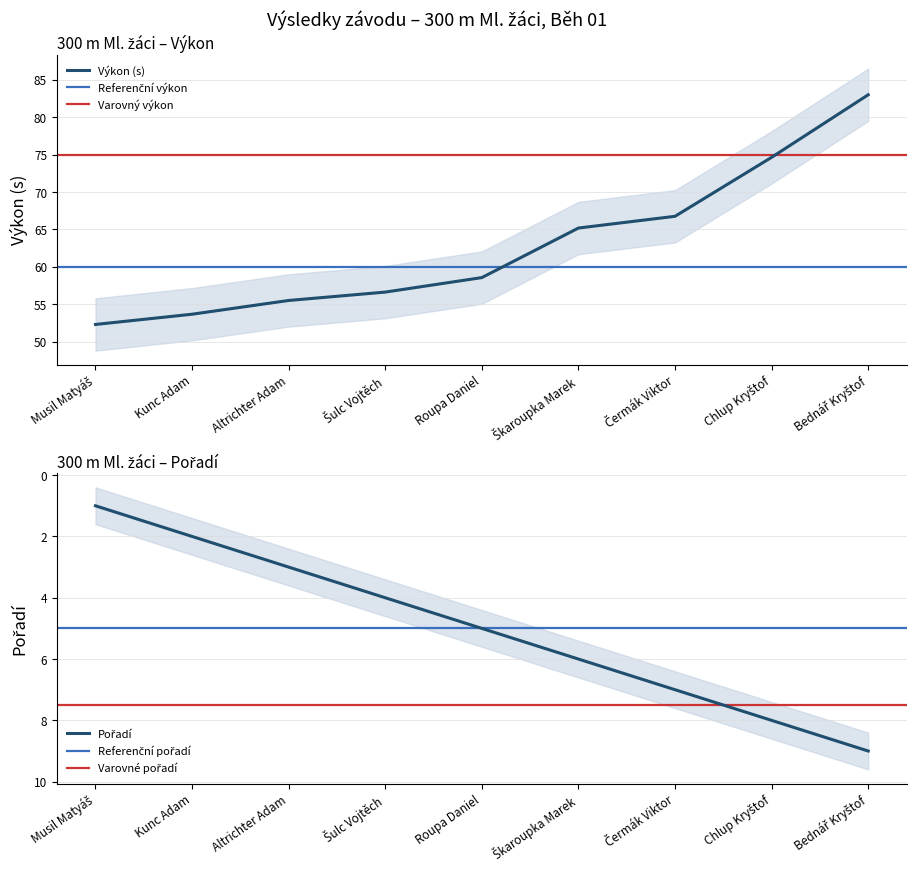

Is this an area chart (filled region under the line)?

No